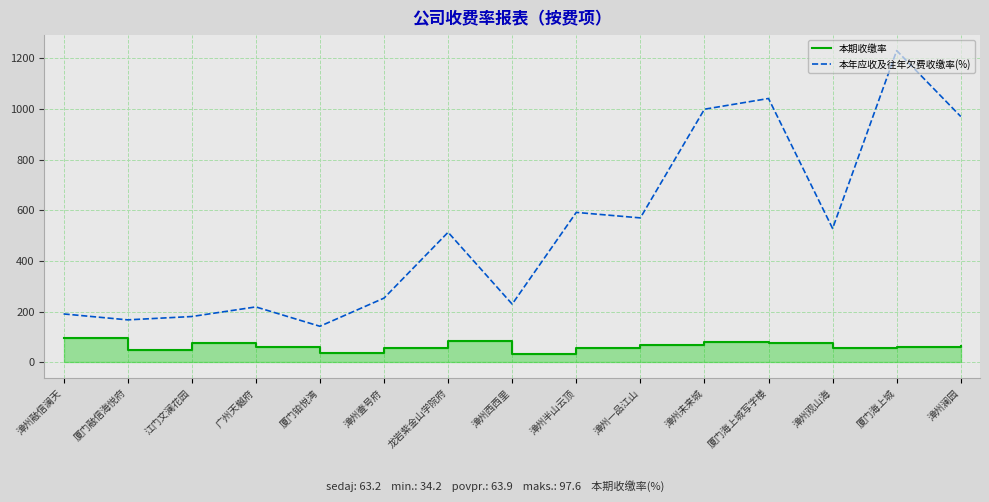

The value of 本年应收及往年欠费收缴率(%) at 江门文澜花园 is 180.8. True or false?

True